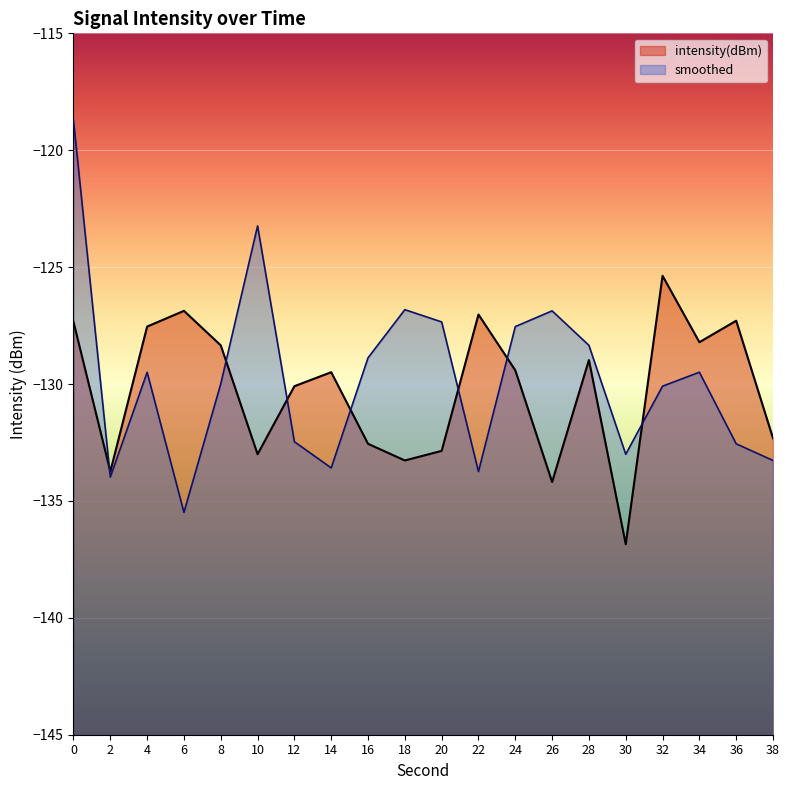

True or false: smoothed and intensity(dBm) cross at least once.

True